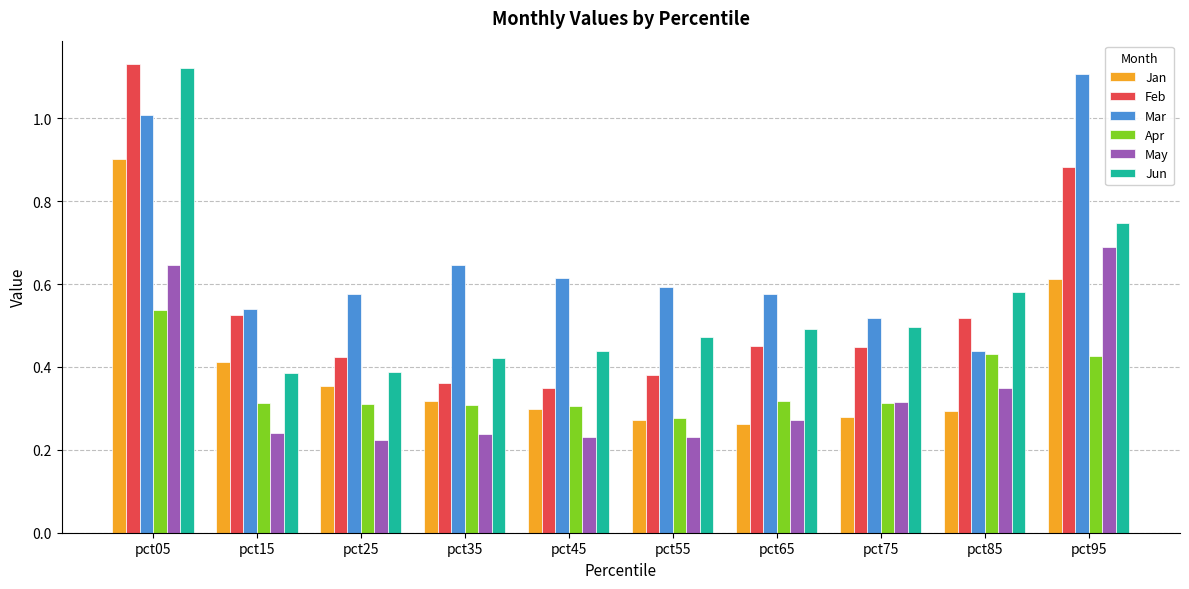

How many series are shown in this chart?

6